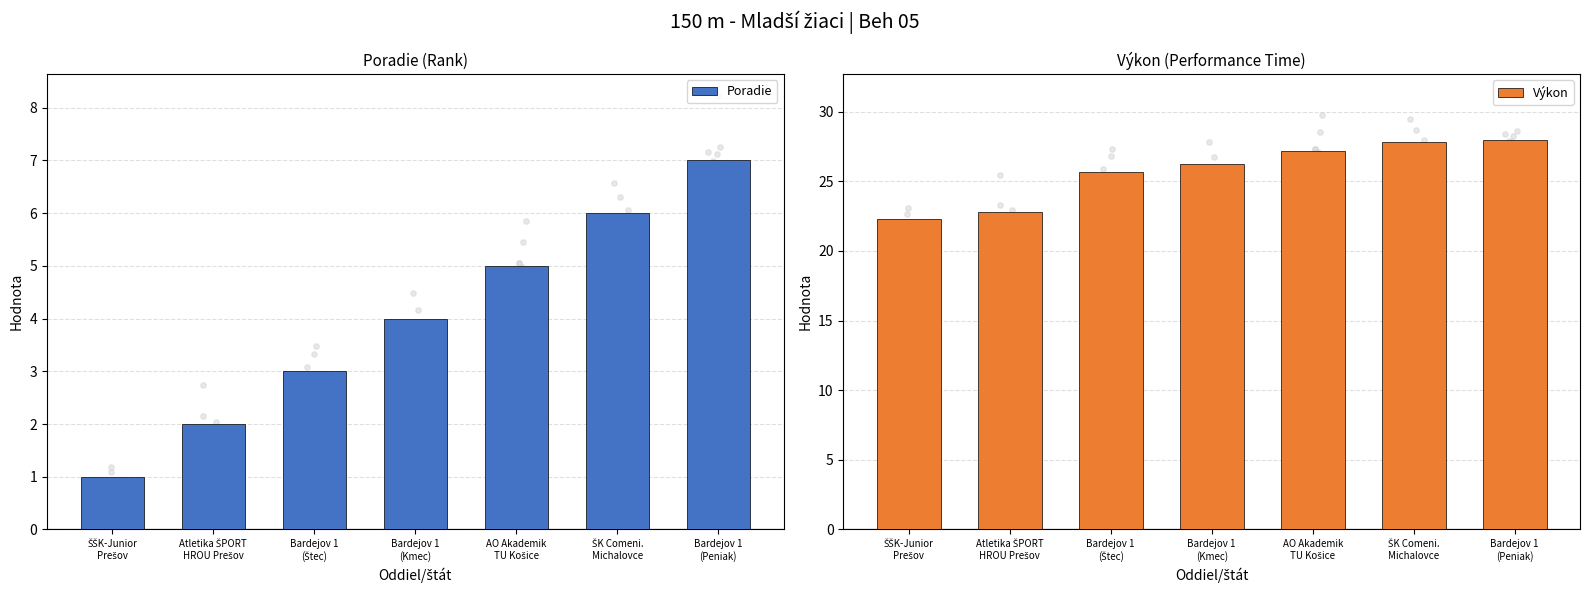

At which category is the sum across all series the highest?

Bardejov 1
(Peniak)